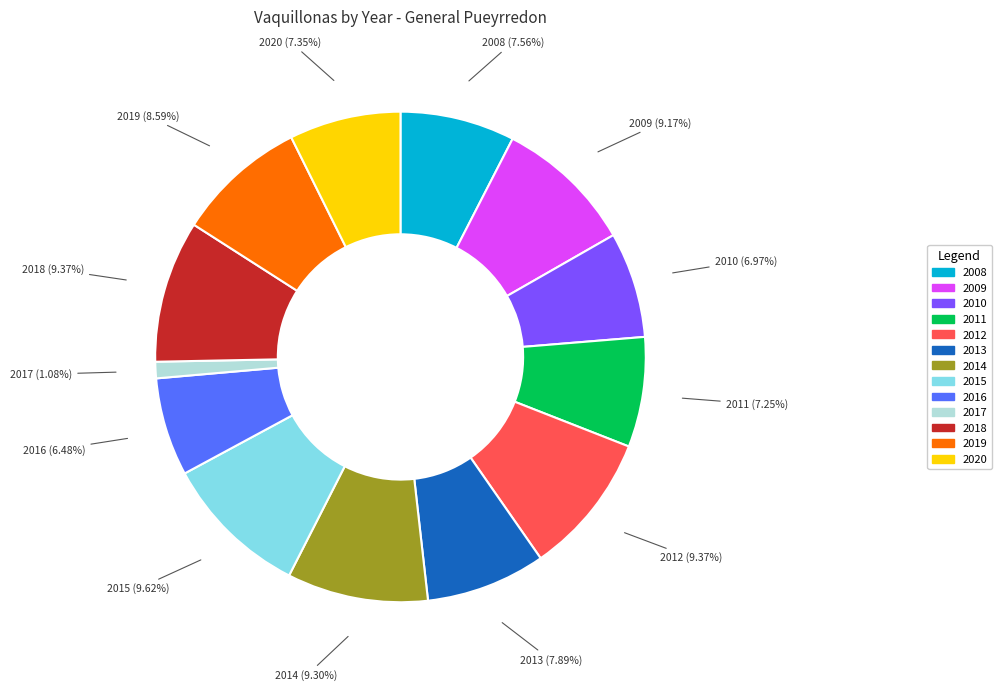

Is 2016 the majority of the pie?

No